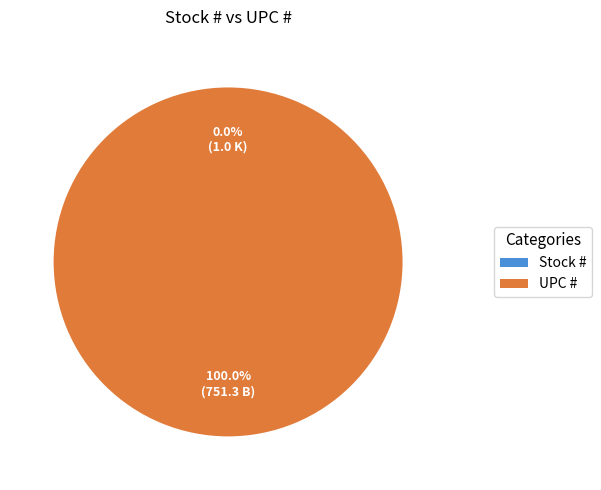

Count the number of slices in the pie.

2